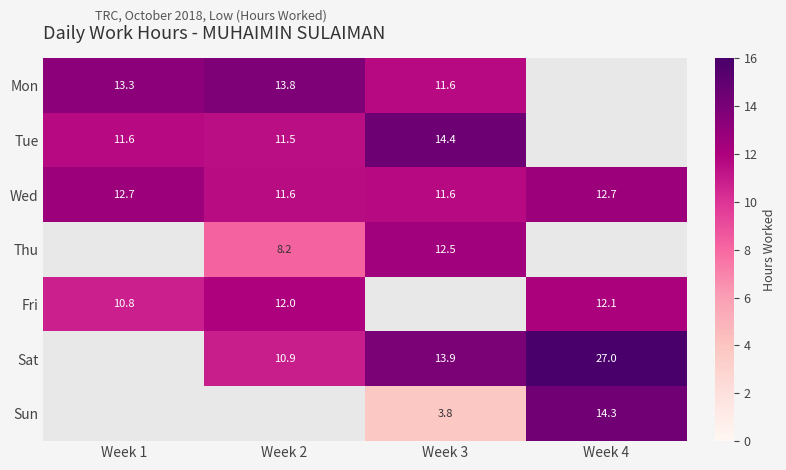

Is it true that Thu equals 7.5 at Week 3?

False